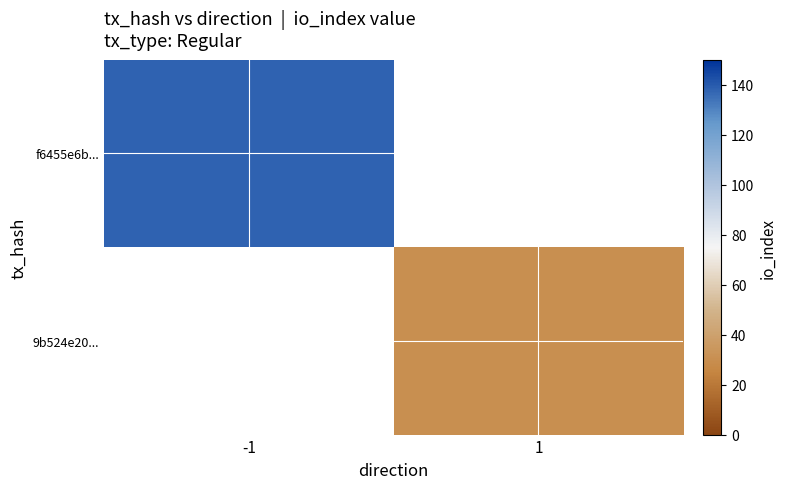

Rank the series by their average value, from lowest to highest.

f6455e6b..., 9b524e20...